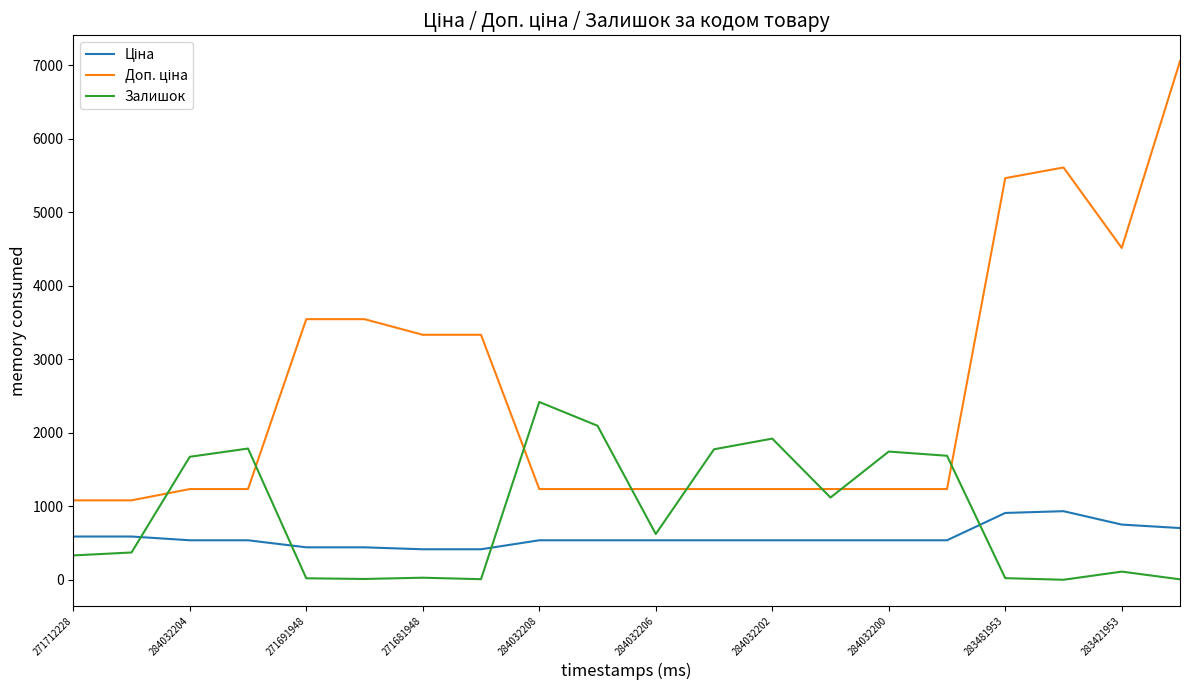

What is the maximum value shown in the chart?

7051.3